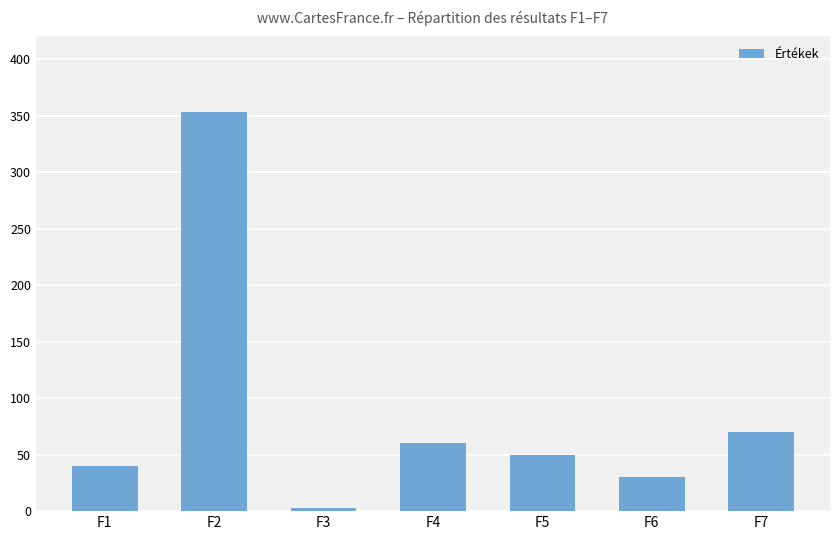

What value does the data have at F2?

353